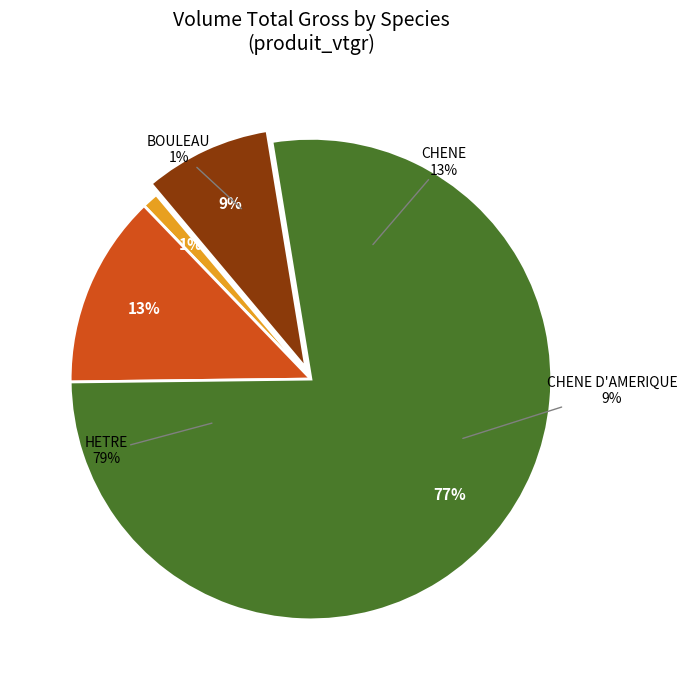

To the nearest percent, what is the difference between the CHENE and CHENE D AMERIQUE slice percentages?

4%